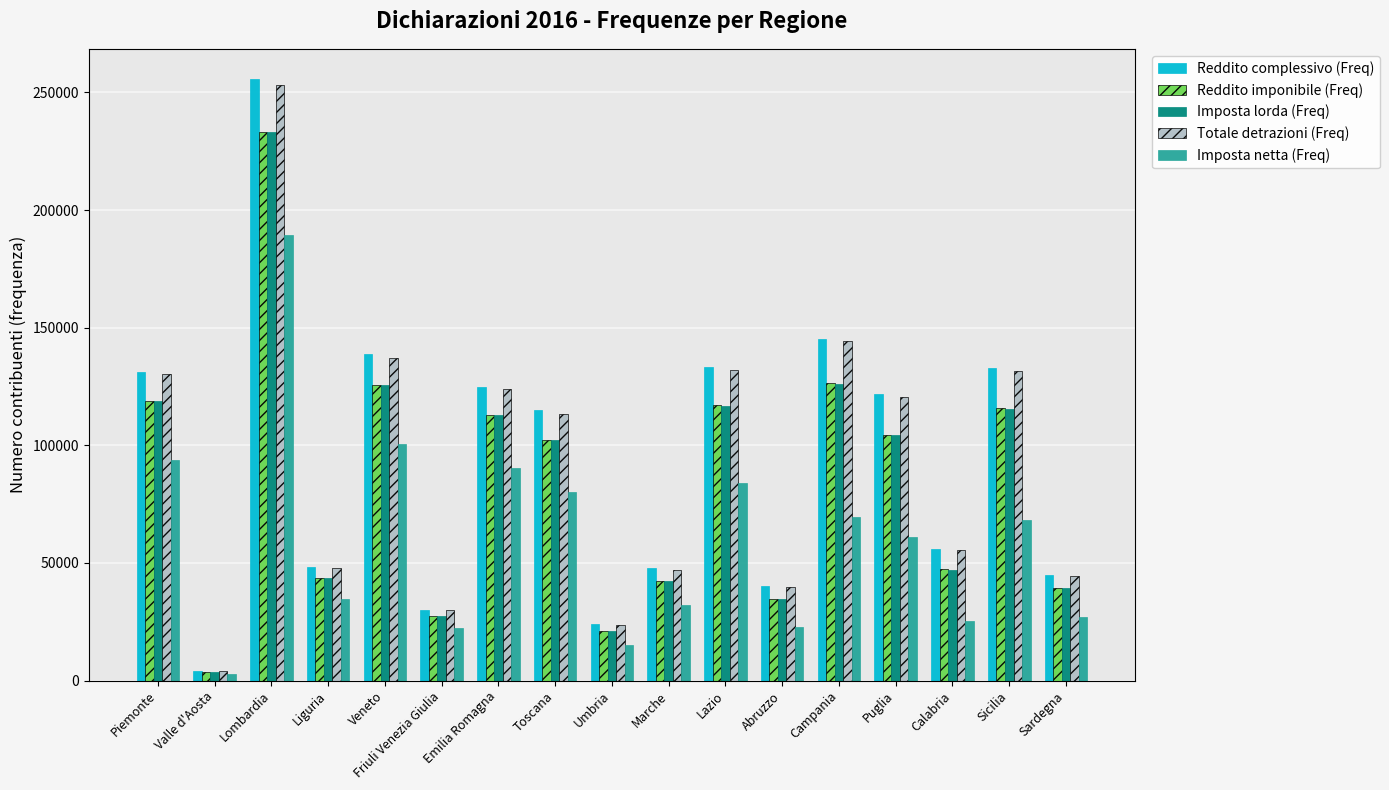

Which series changed the most between Veneto and Sicilia?

Imposta netta (Freq)